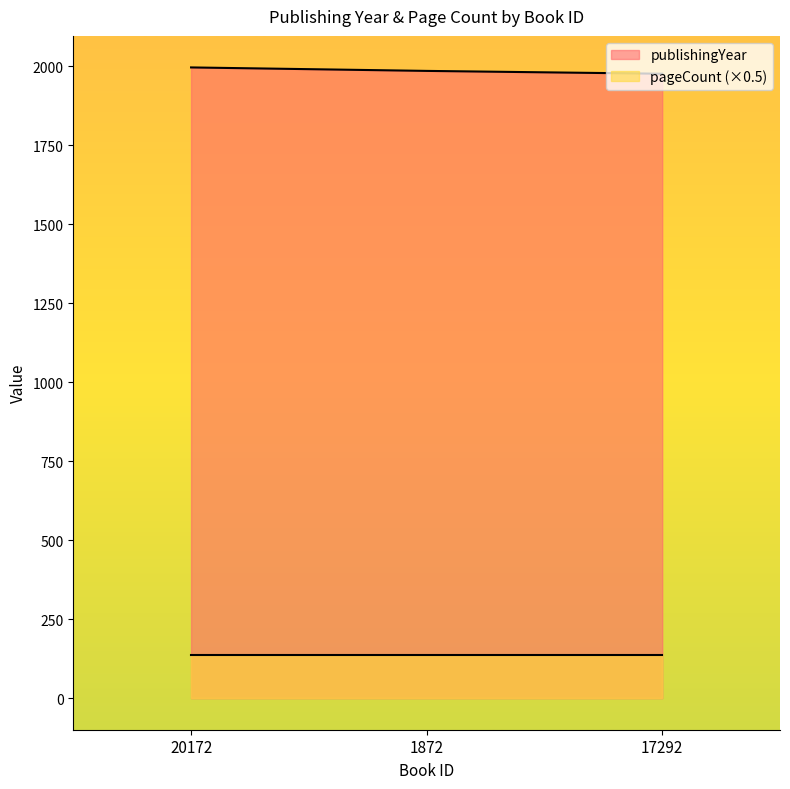

Where does the data first go above 1986?

20172